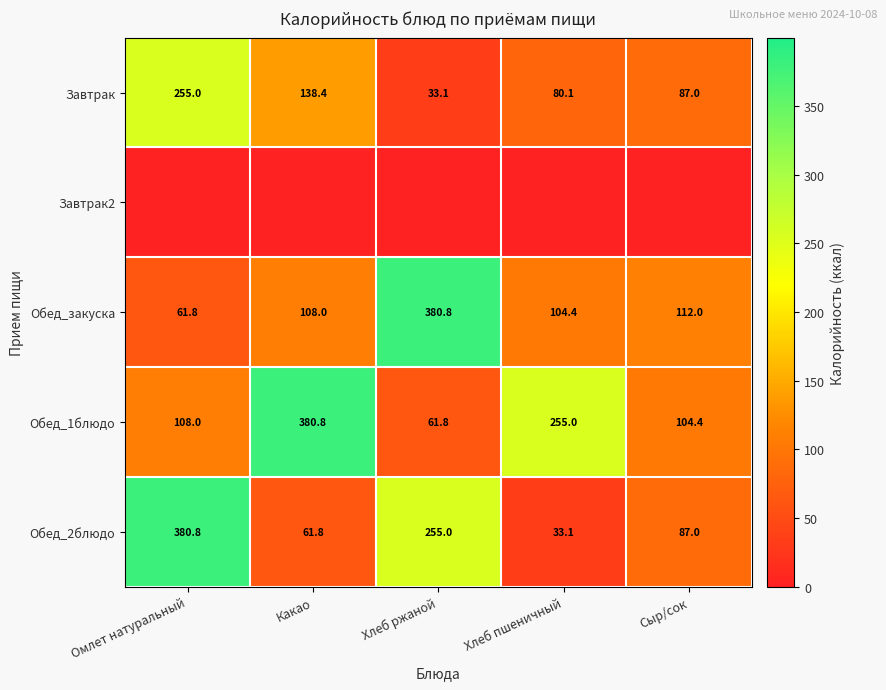

What is the approximate value of Обед_закуска at Хлеб ржаной?

380.8